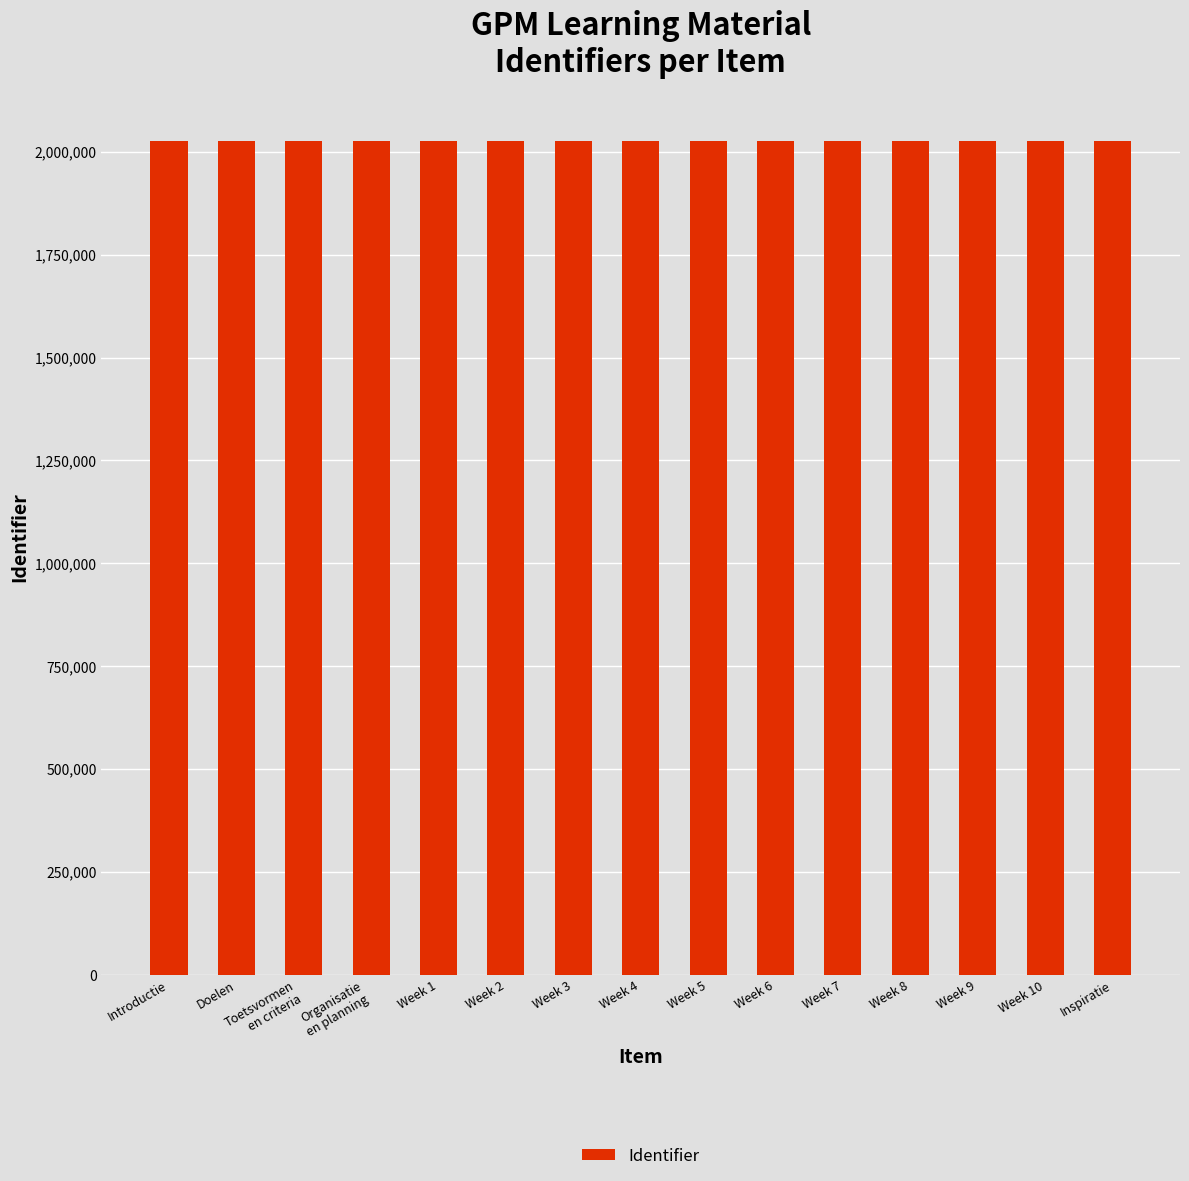

What is the ratio of the value at Inspiratie to the value at Introductie?

1.0